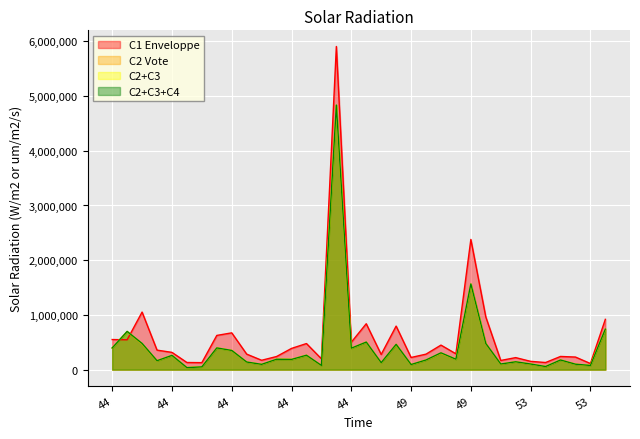

At which category does C2+C3+C4 reach its first local peak?

44